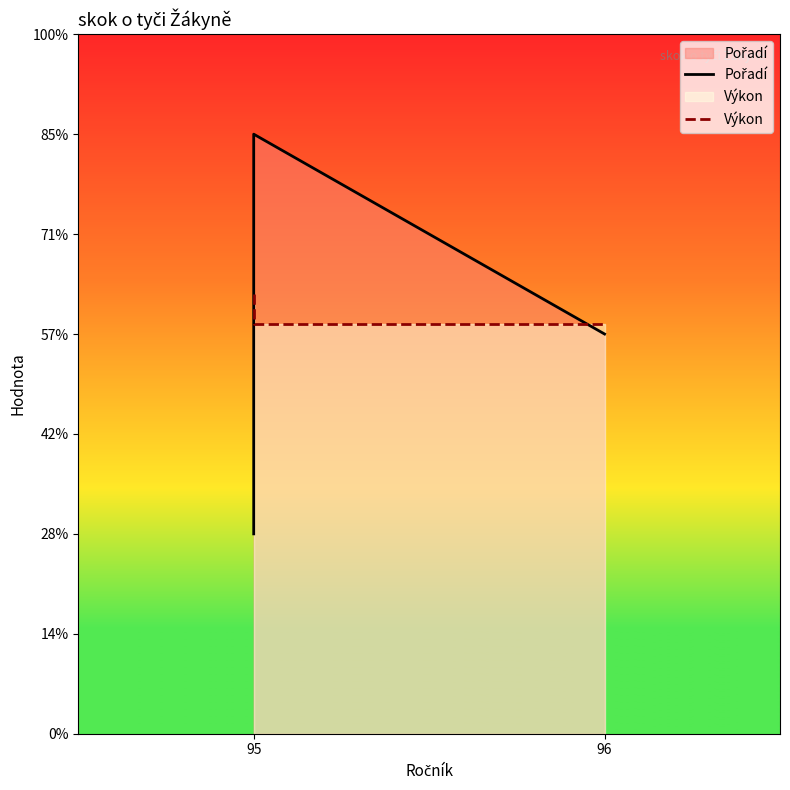

Which series has the widest spread of values?

Pořadí